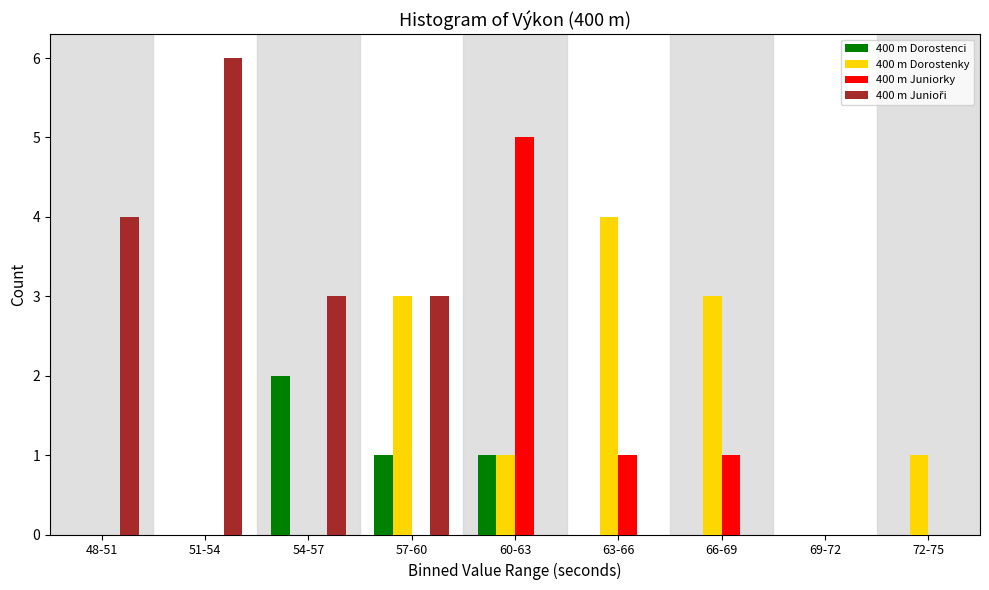

What is the total value across all series at 48-51?

4